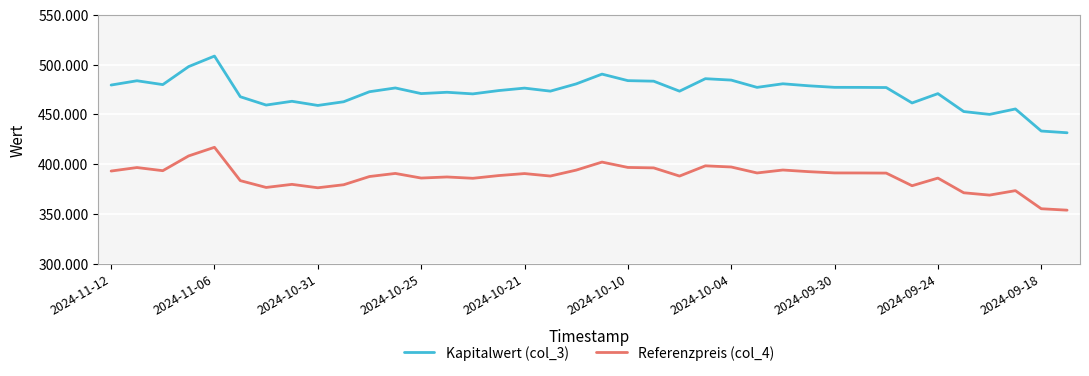

What is the greatest value displayed?

508.6